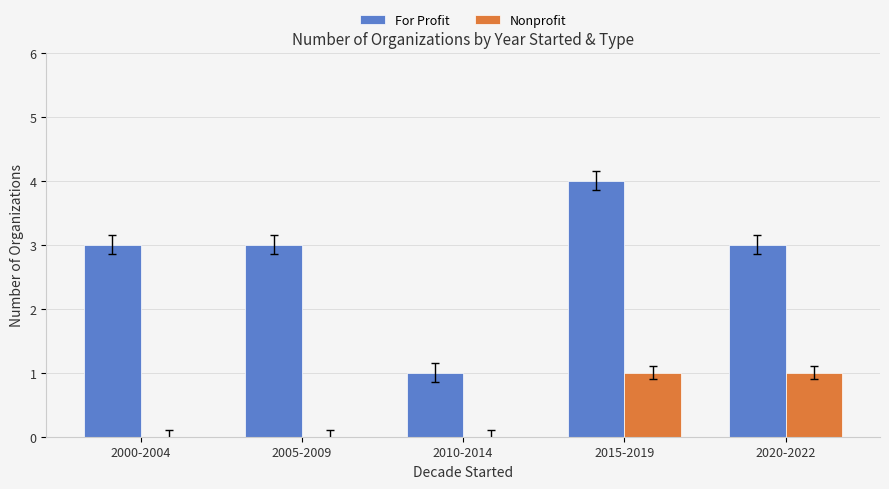

Between 2000-2004 and 2020-2022, which series saw the biggest shift?

Nonprofit